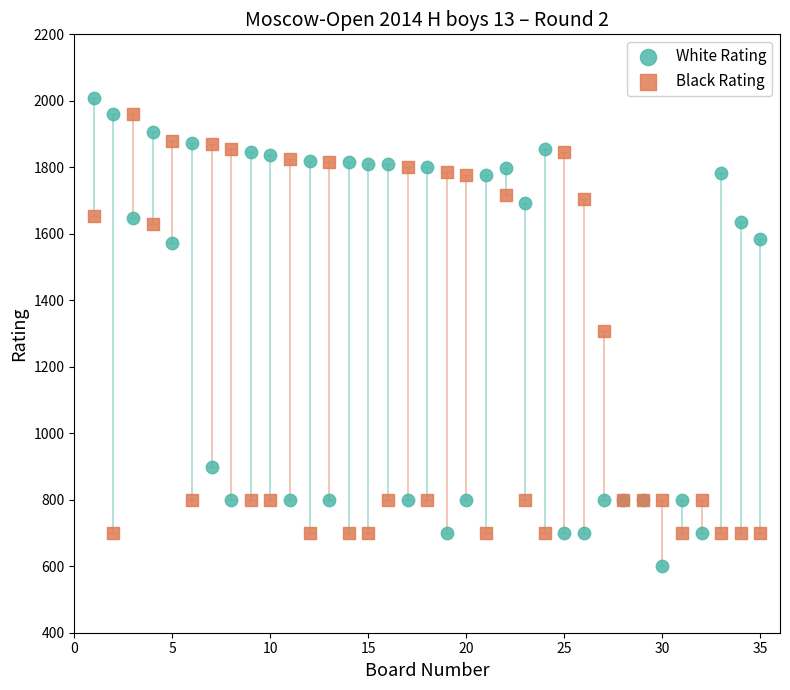

Which series contains the lowest Y value?

White Rating